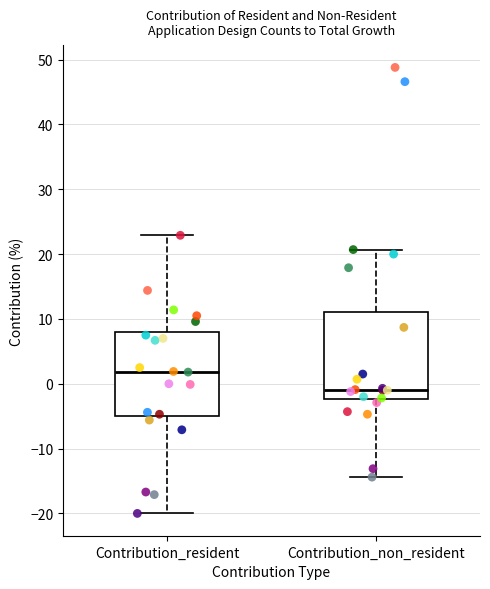

Where is the upper edge of the box for Contribution_resident on the y-axis? The values are not printed on the chart, so give them approximately, as read against the axis.

8